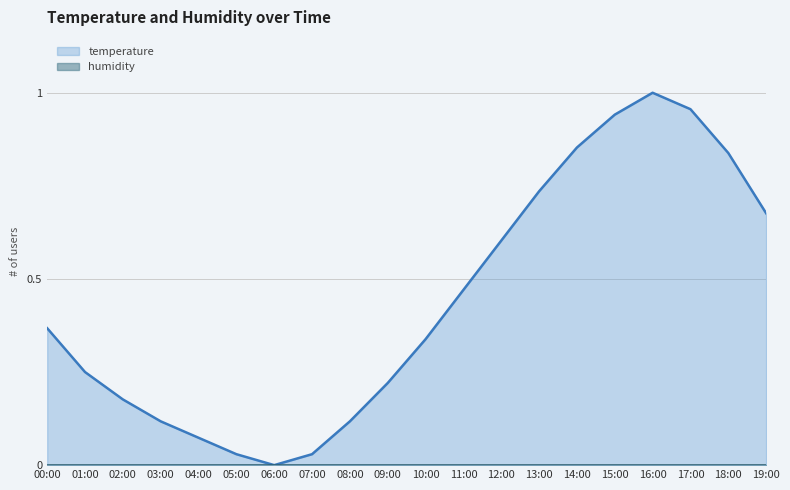

What is the value of the 9th point from the left?

0.1